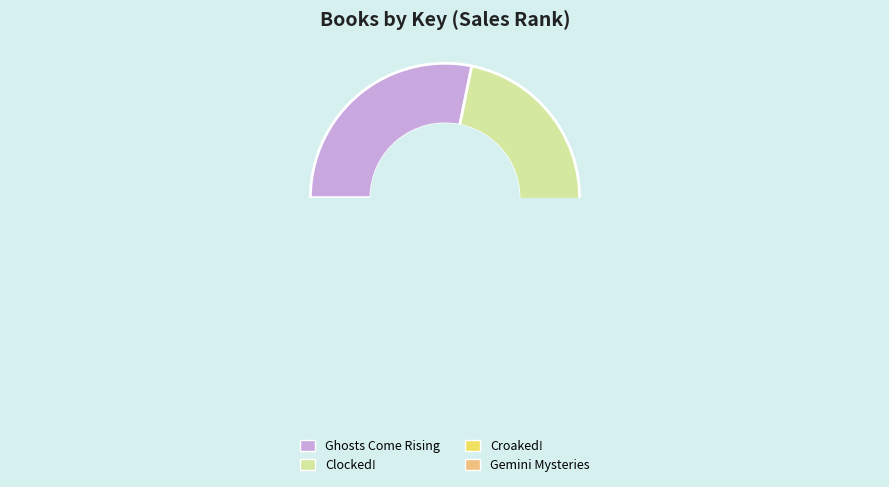

Approximately how many times larger is the value at Gemini Mysteries compared to Croaked!?

0.9